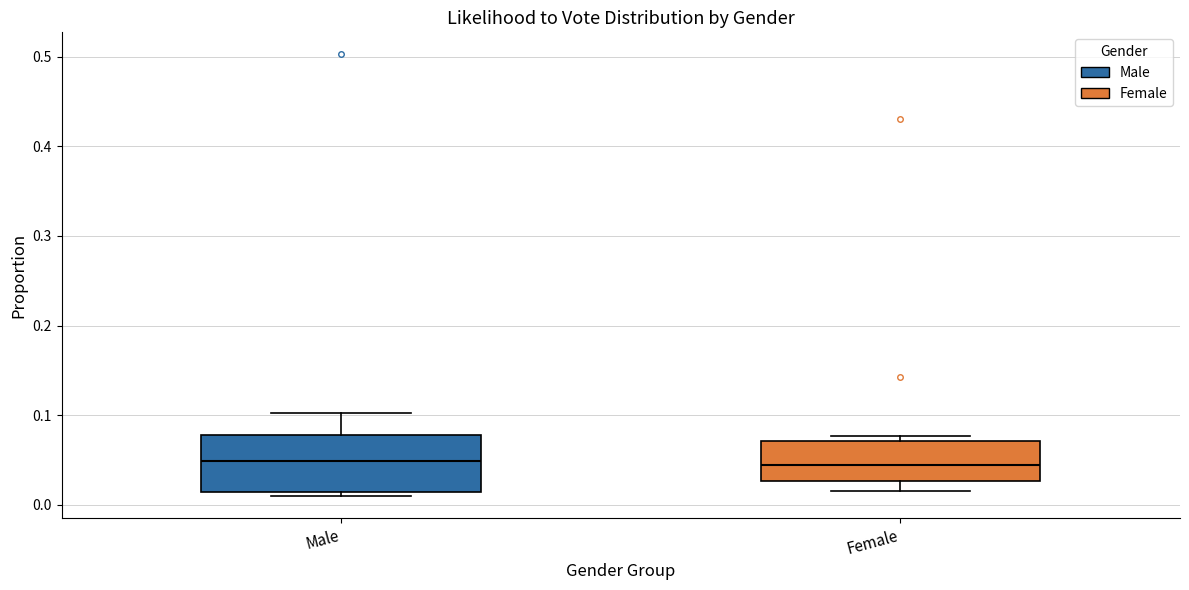

Reading left to right, read every box against the y-axis: the position of its median line, the range the box covers, and the ends of its whiskers. The values are not printed on the chart, so give them approximately, as read against the axis.

Male: median 0.05, box 0.01 to 0.08, whiskers 0.01 (just below the box's lower edge) to 0.10
Female: median 0.04, box 0.03 to 0.07, whiskers 0.01 to 0.08